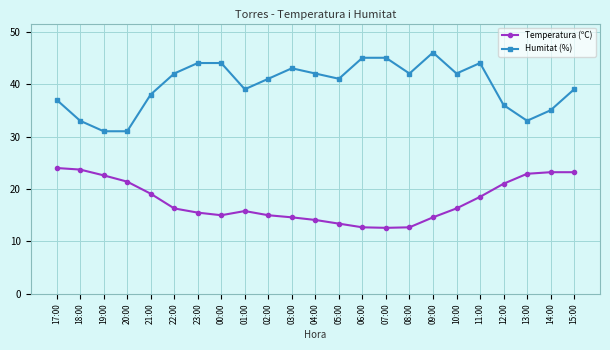

What is the label of the 5th point from the right?

11:00